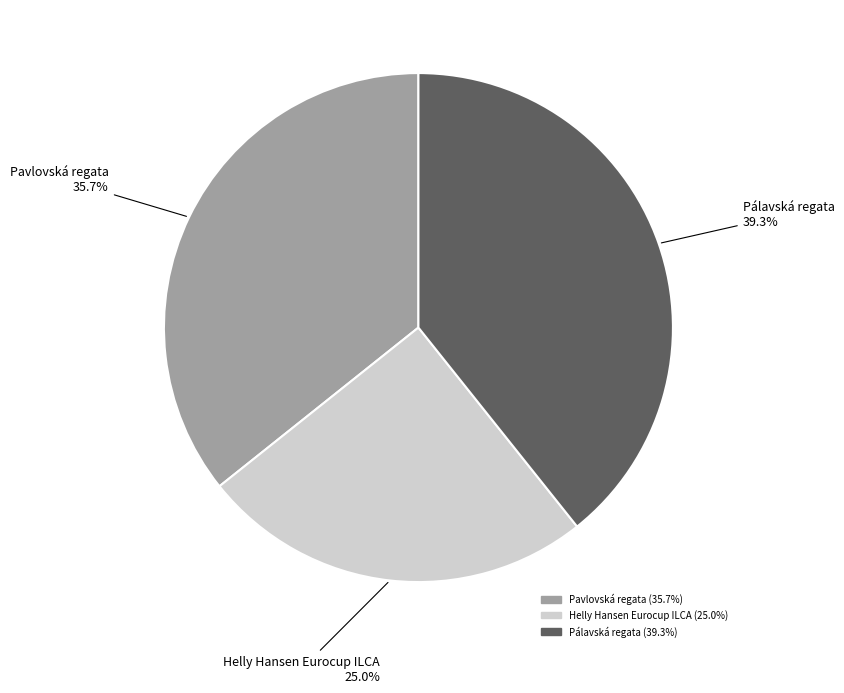

What percentage is NOT represented by Helly Hansen Eurocup ILCA?

75.0%